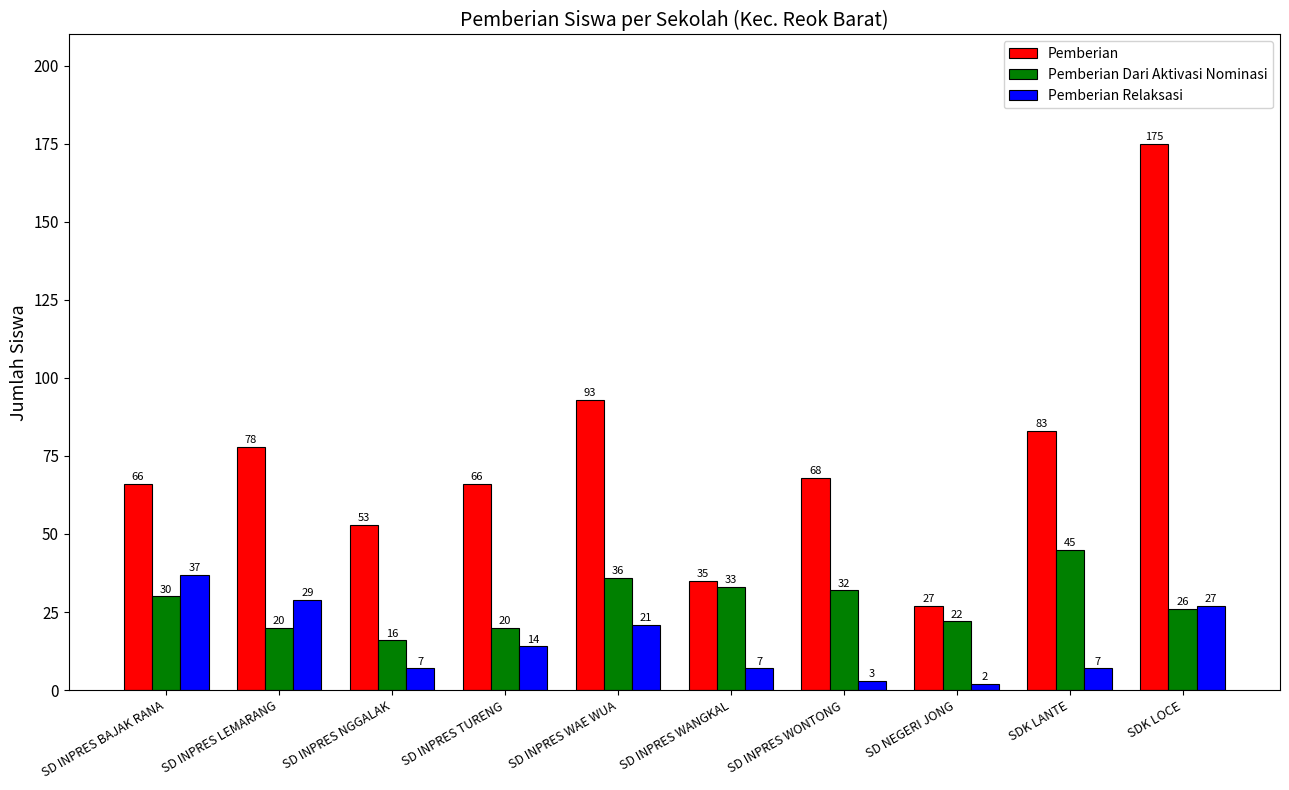

How many distinct data groups are displayed?

3